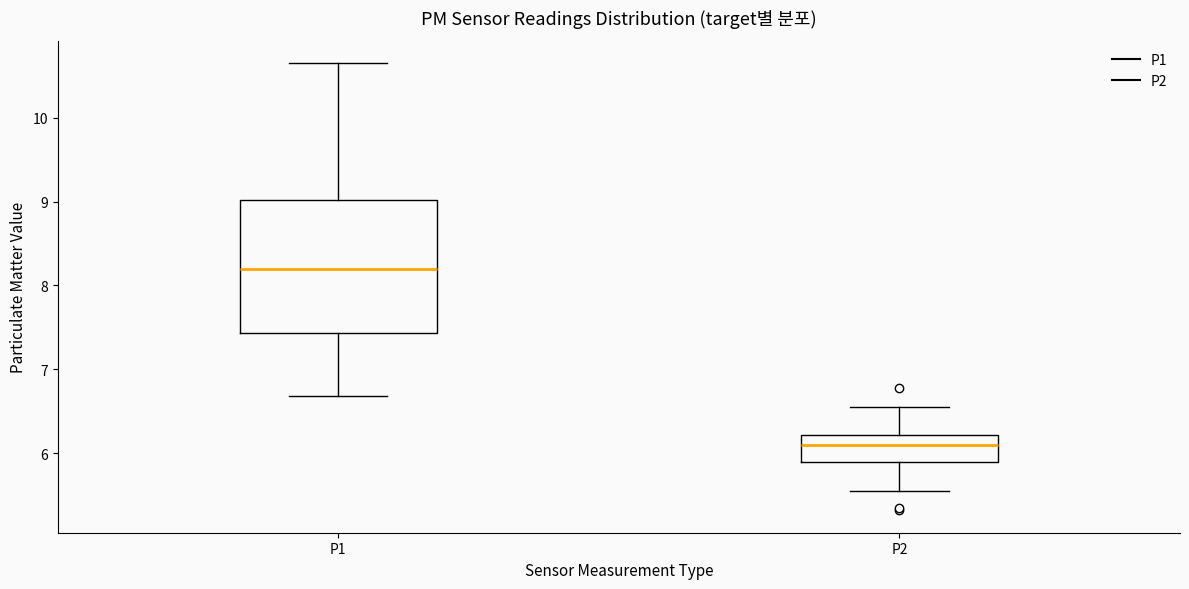

Reading left to right, transcribe this box plot: for each box, give where its median line is, the range the box spans, and where its two whiskers end, as read against the y-axis. The values are not printed on the chart, so give them approximately, as read against the axis.

P1: median 8.2, box 7.4 to 9.0, whiskers 6.7 to 10.7
P2: median 6.1, box 5.9 to 6.2, whiskers 5.6 to 6.6